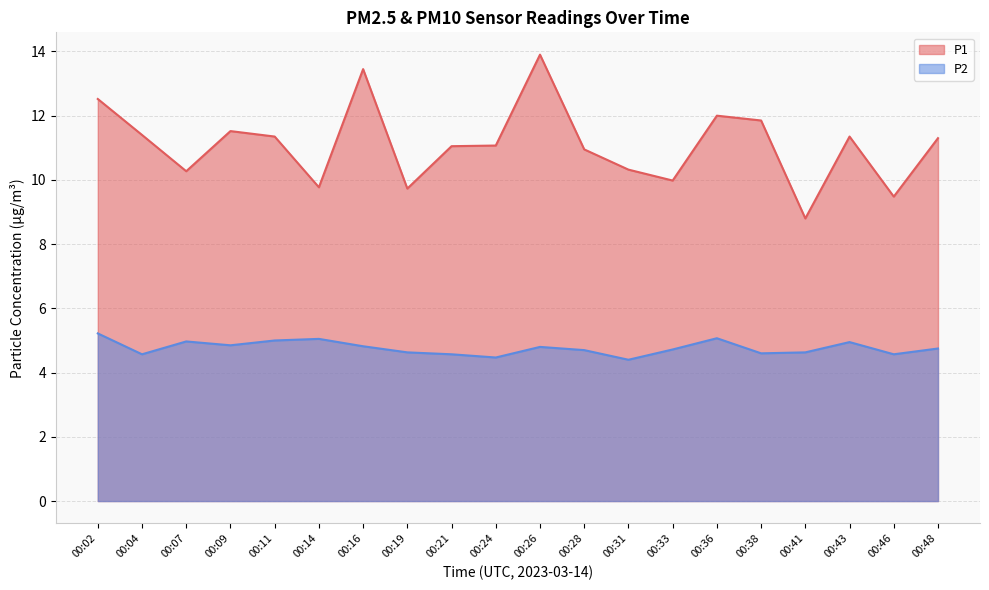

Reading left to right, list all the values displayed in this chart.

P1: 00:02=12.5	00:04=11.4	00:07=10.3	00:09=11.5	00:11=11.3	00:14=9.8	00:16=13.4	00:19=9.7	00:21=11.1	00:24=11.1	00:26=13.9	00:28=10.9	00:31=10.3	00:33=10.0	00:36=12.0	00:38=11.8	00:41=8.8	00:43=11.3	00:46=9.5	00:48=11.3
P2: 00:02=5.2	00:04=4.6	00:07=5.0	00:09=4.8	00:11=5.0	00:14=5.0	00:16=4.8	00:19=4.6	00:21=4.6	00:24=4.5	00:26=4.8	00:28=4.7	00:31=4.4	00:33=4.7	00:36=5.1	00:38=4.6	00:41=4.6	00:43=5.0	00:46=4.6	00:48=4.8